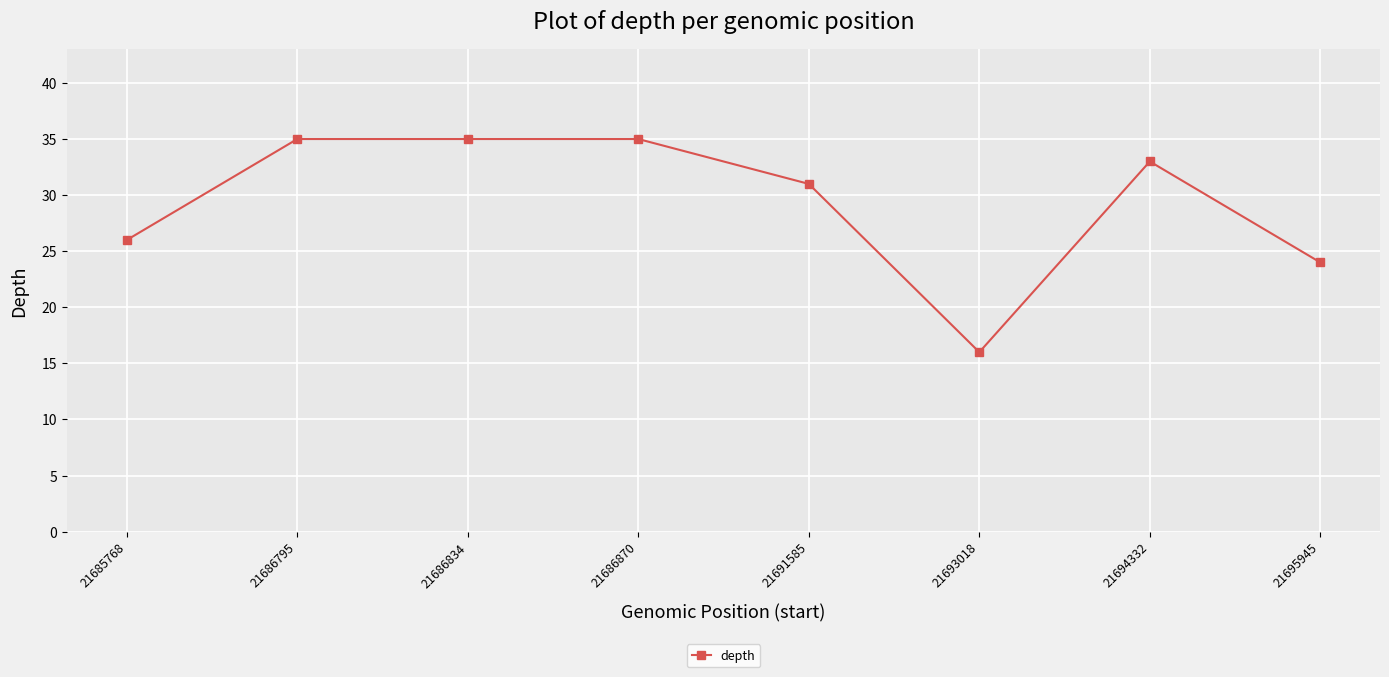

How many data points are less than 33?

4